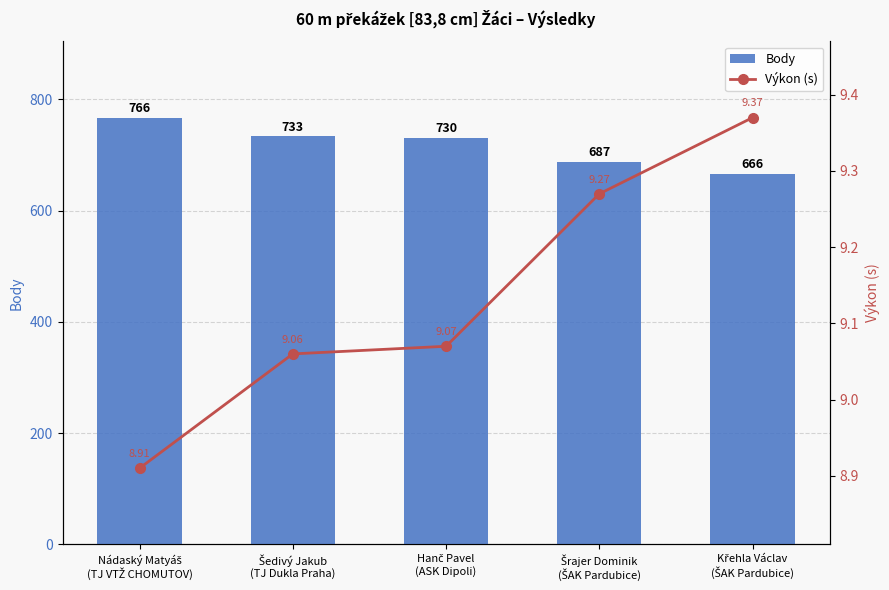

Which label corresponds to the largest value in the chart?

Nádaský Matyáš
(TJ VTŽ CHOMUTOV)